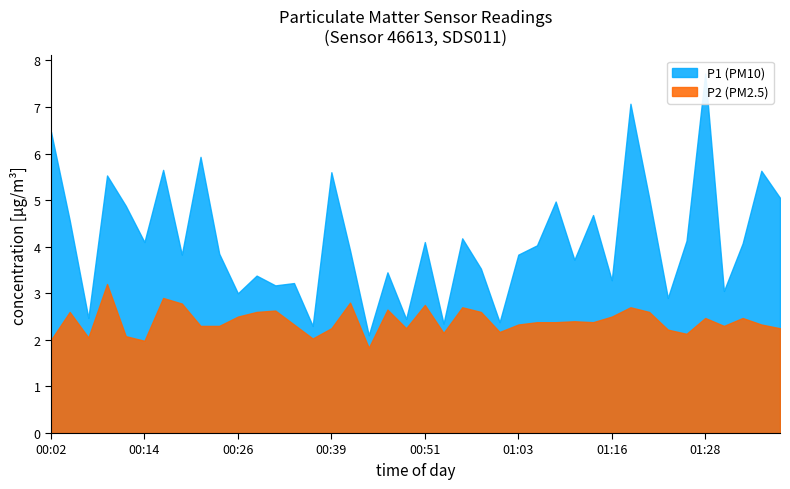

What is the difference between the highest and lowest values at 00:41?

1.1